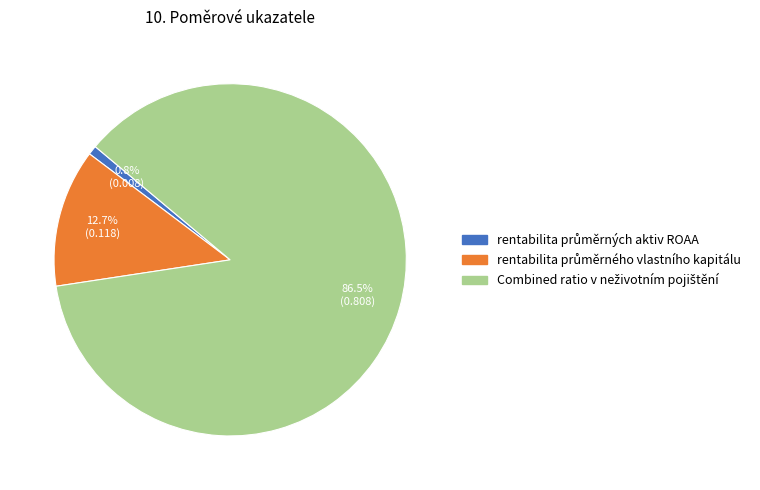

Is there a majority slice in this chart?

Yes